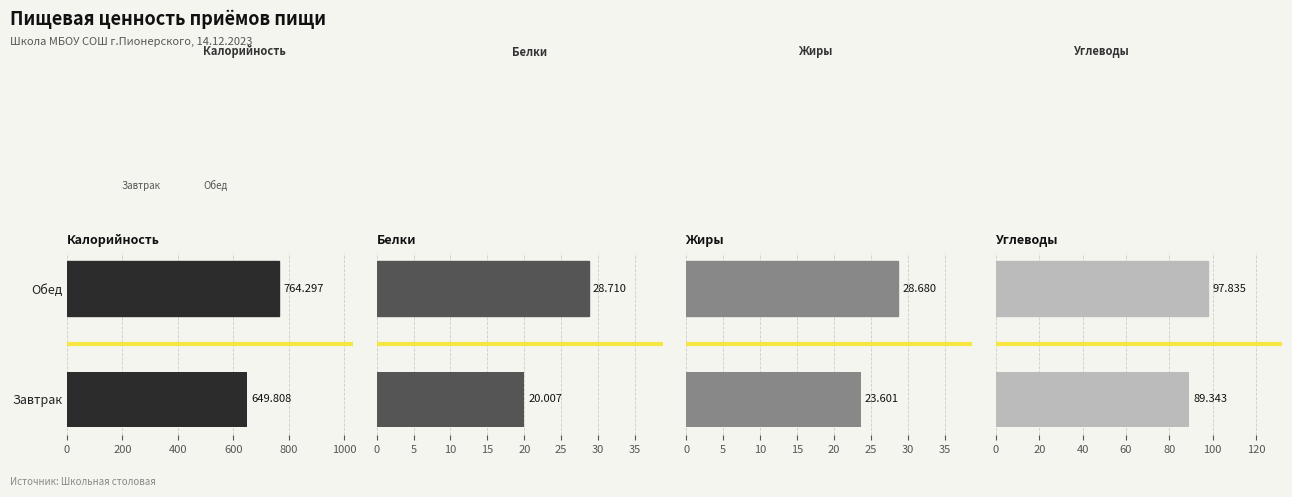

Is the value of Калорийность at Обед greater than the value of Углеводы at Обед?

Yes